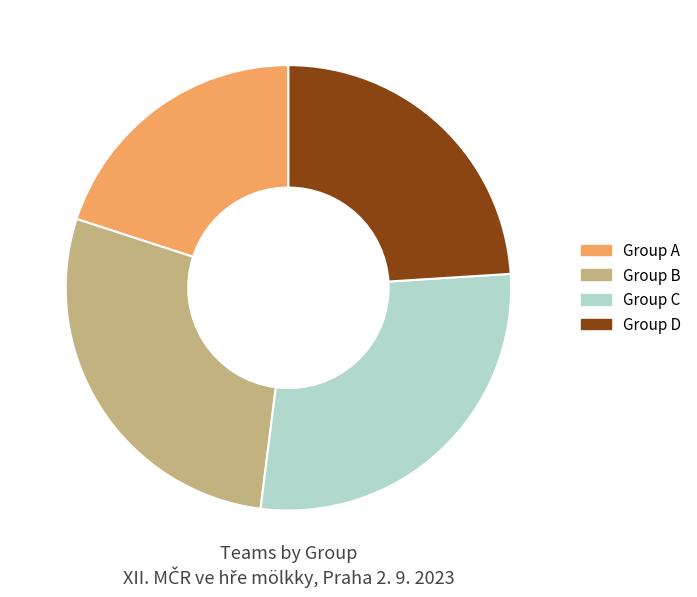

The Group B slice represents 28% of the pie. True or false?

True